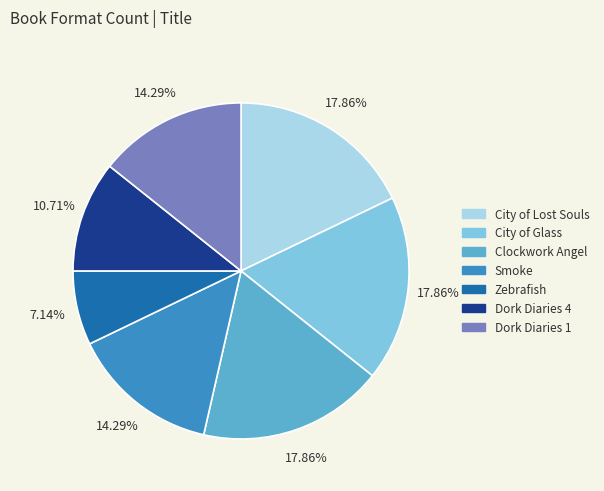

Count the number of slices in the pie.

7